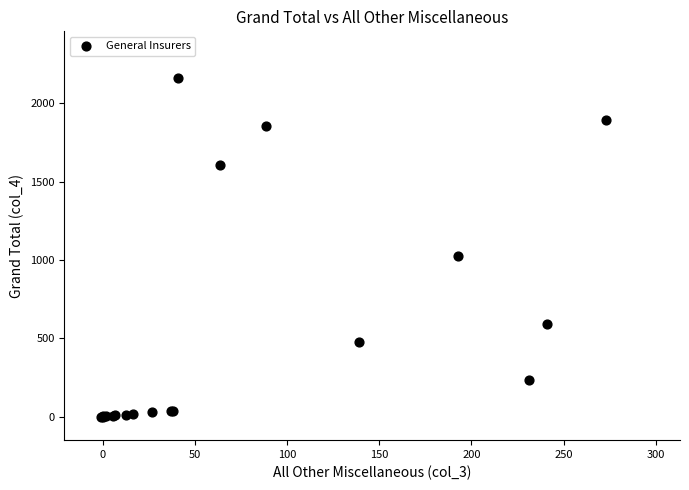

What Y value in the scatter plot is closest to 1078?

1024.0